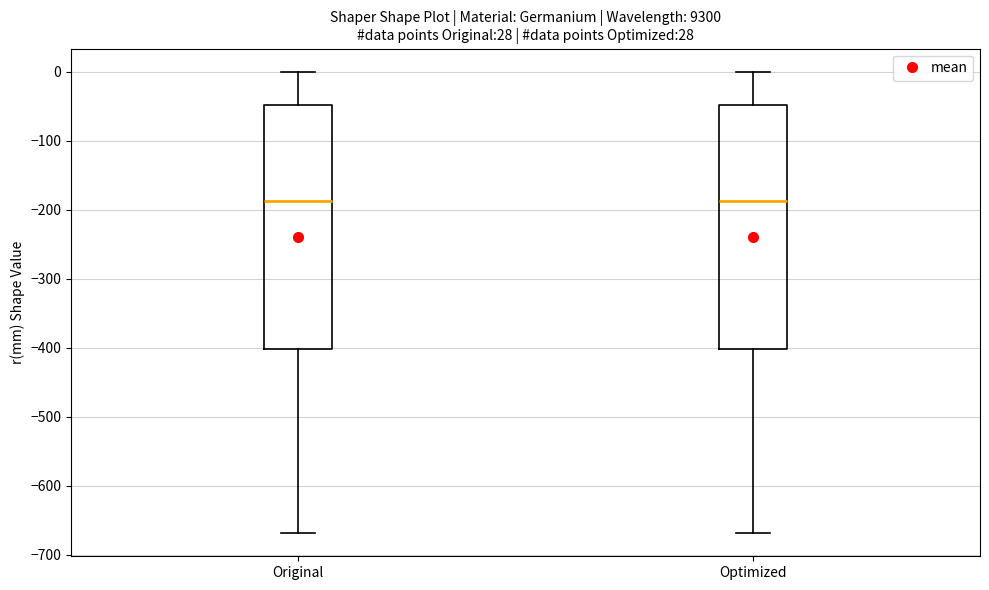

Where does the lower whisker of the box for Optimized end on the y-axis? The values are not printed on the chart, so give them approximately, as read against the axis.

-670